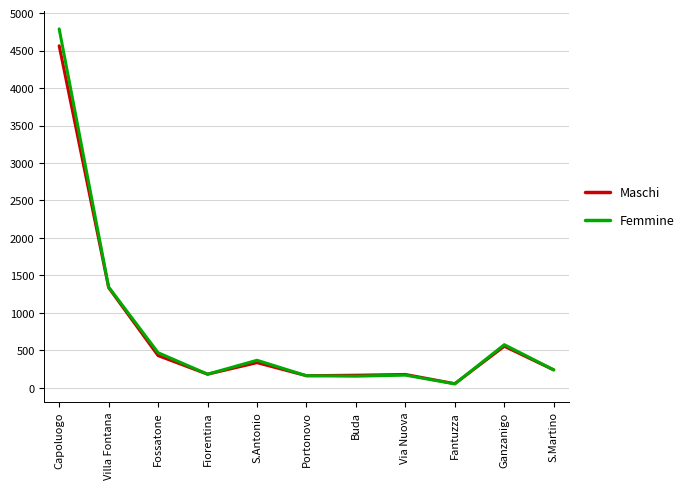

Which category has the highest value in the Maschi series?

Capoluogo